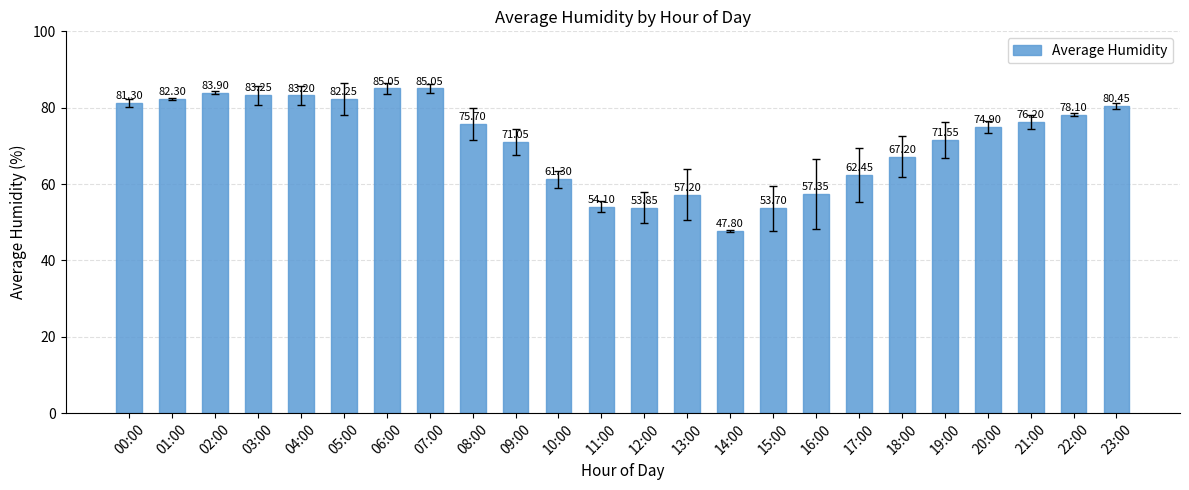

What is the average value?

71.2